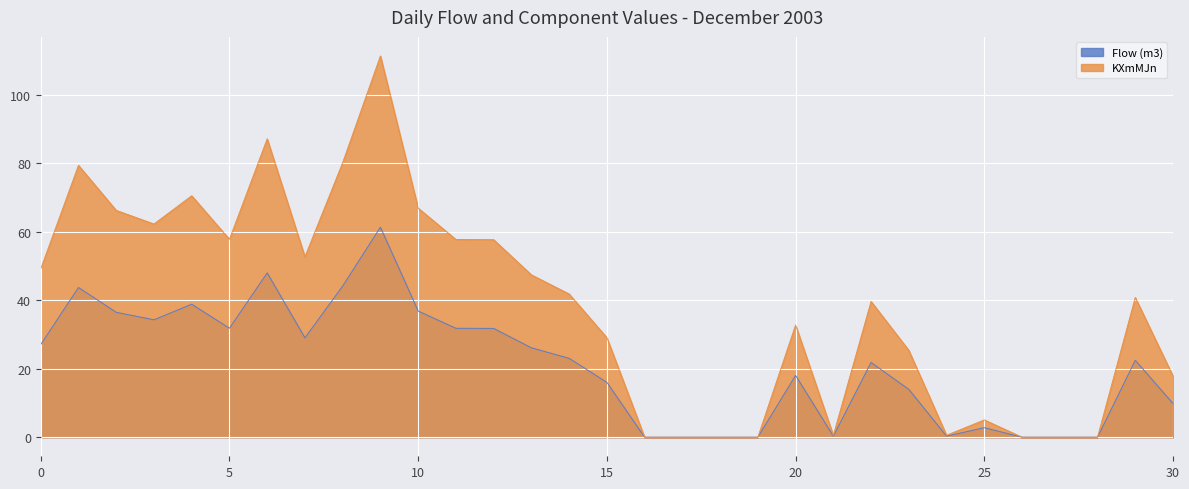

Count the number of data series in this chart.

2